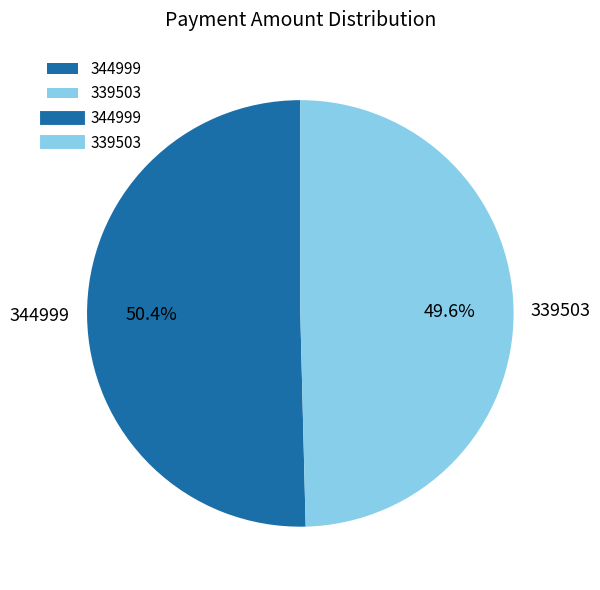

Which category has the smallest portion of the pie?

339503